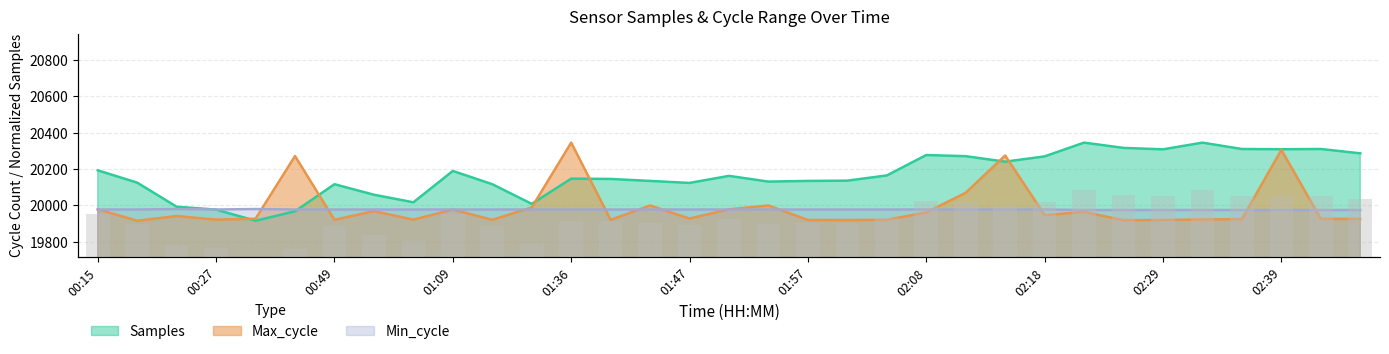

Are the bars grouped side by side (vs. stacked)?

No